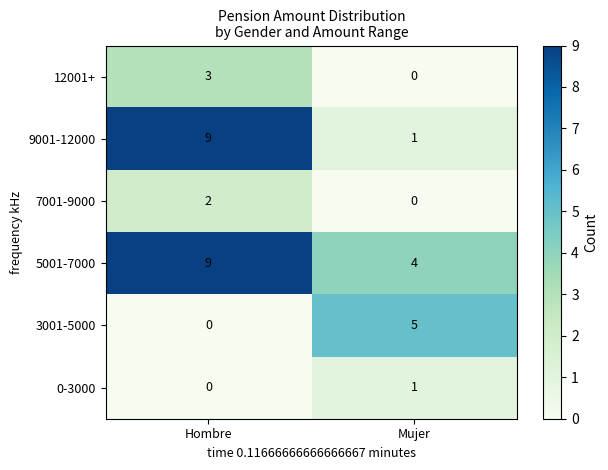

What is the difference between the maximum and minimum values in the 9001-12000 series?

8